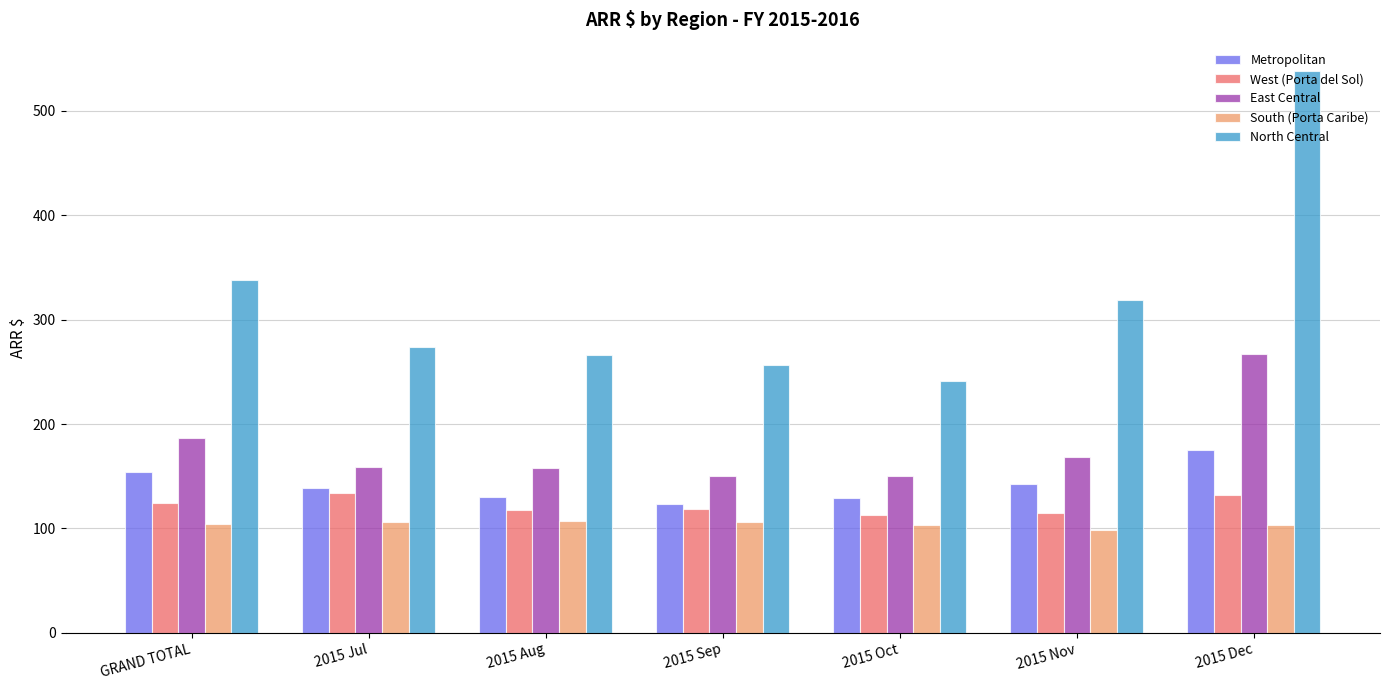

At 2015 Aug, list the series in order from largest to smallest.

North Central, East Central, Metropolitan, West (Porta del Sol), South (Porta Caribe)